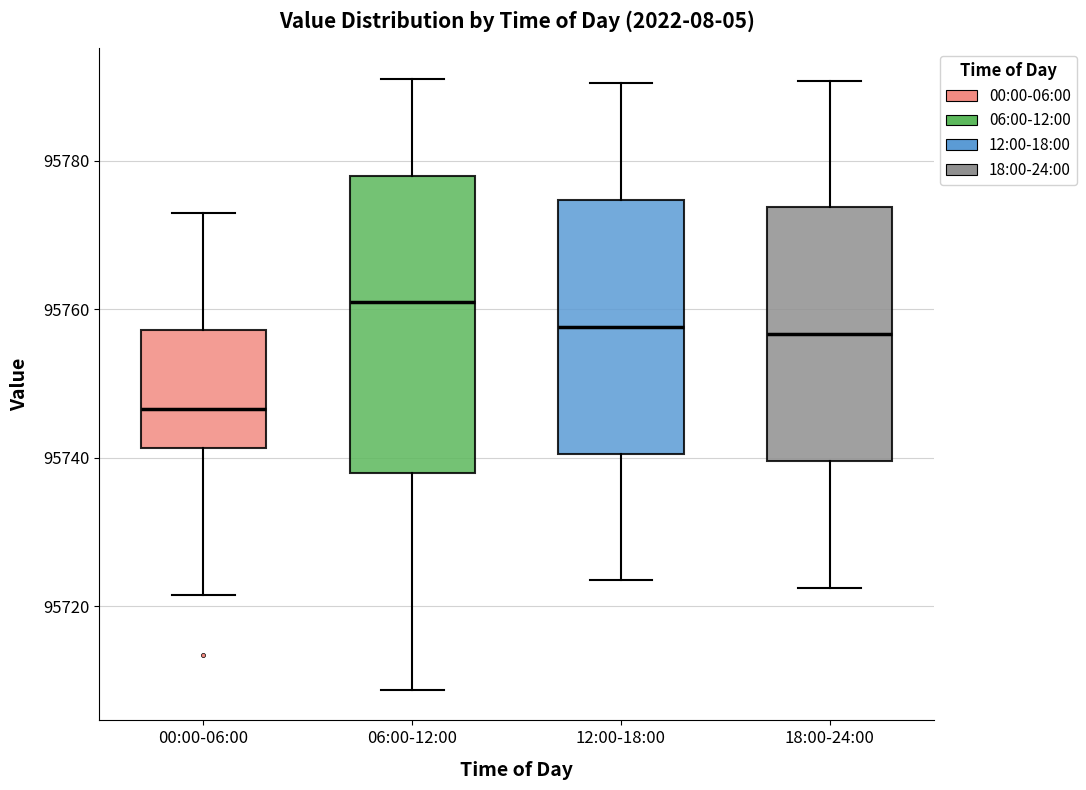

Reading left to right, read every box against the y-axis: the position of its median line, the range the box covers, and the ends of its whiskers. The values are not printed on the chart, so give them approximately, as read against the axis.

00:00-06:00: median 95746, box 95742 to 95758, whiskers 95722 to 95772
06:00-12:00: median 95762, box 95738 to 95778, whiskers 95708 to 95792
12:00-18:00: median 95758, box 95740 to 95774, whiskers 95724 to 95790
18:00-24:00: median 95756, box 95740 to 95774, whiskers 95722 to 95790